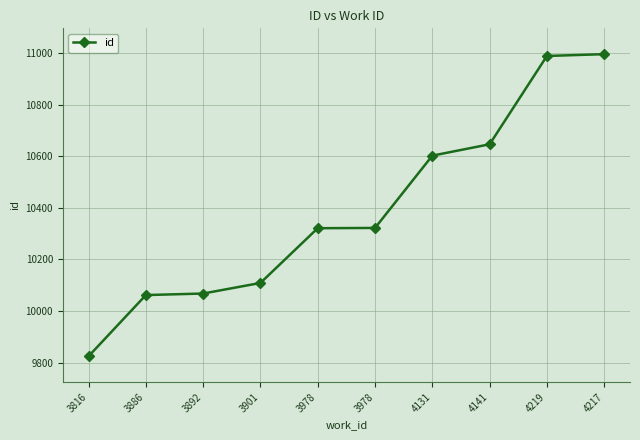

What is the change in value from 3978 to 4131?

+280